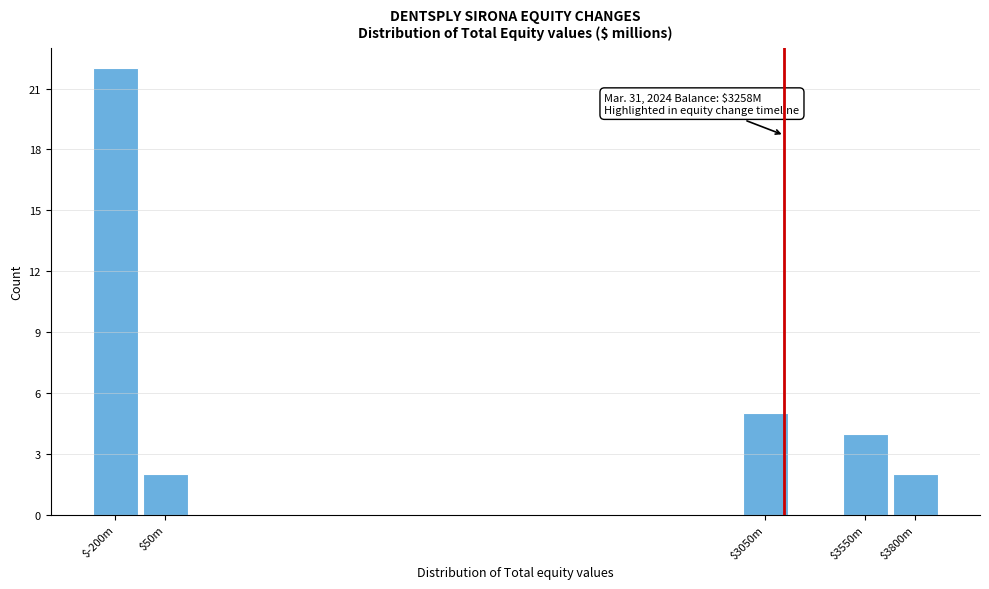

Reading left to right, extract all data points from this chart.

22	2	5	4	2